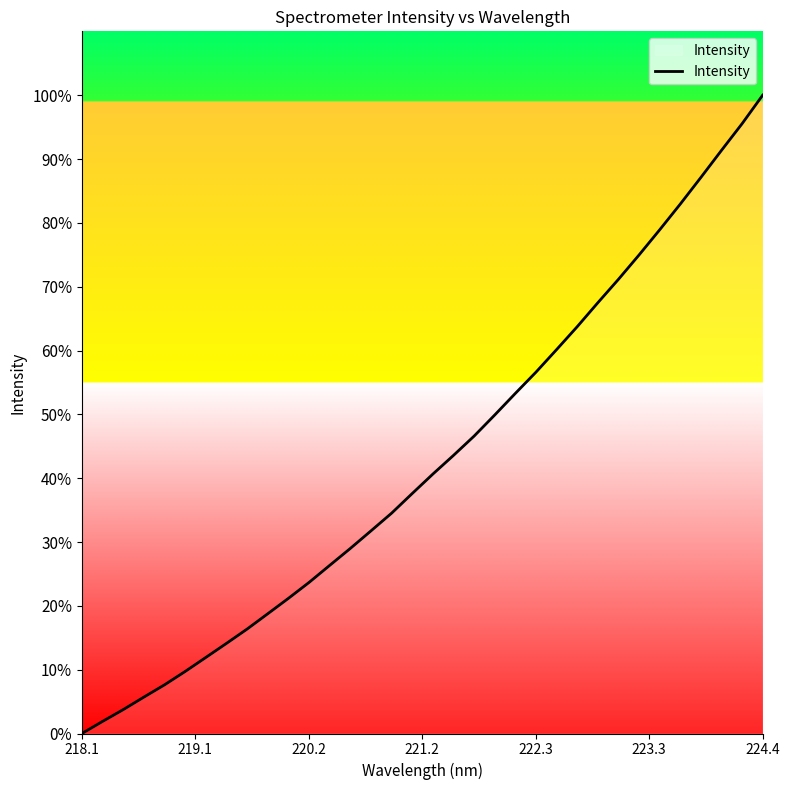

What is the maximum value shown in the chart?

100.0